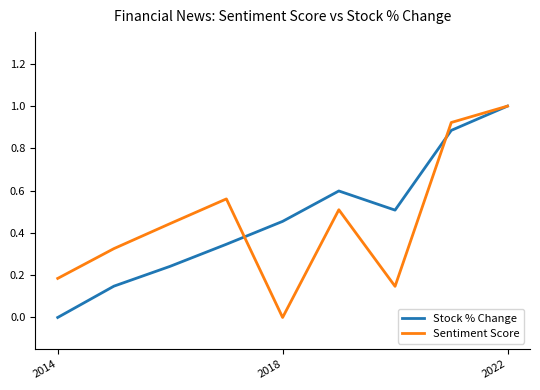

What is the greatest value displayed?

1.0